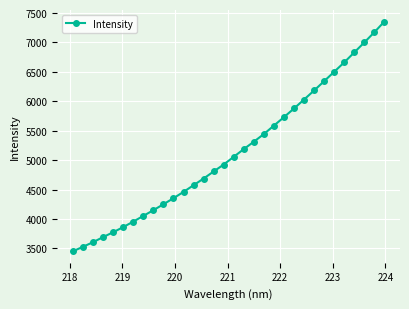

How many values exceed 5057?

16